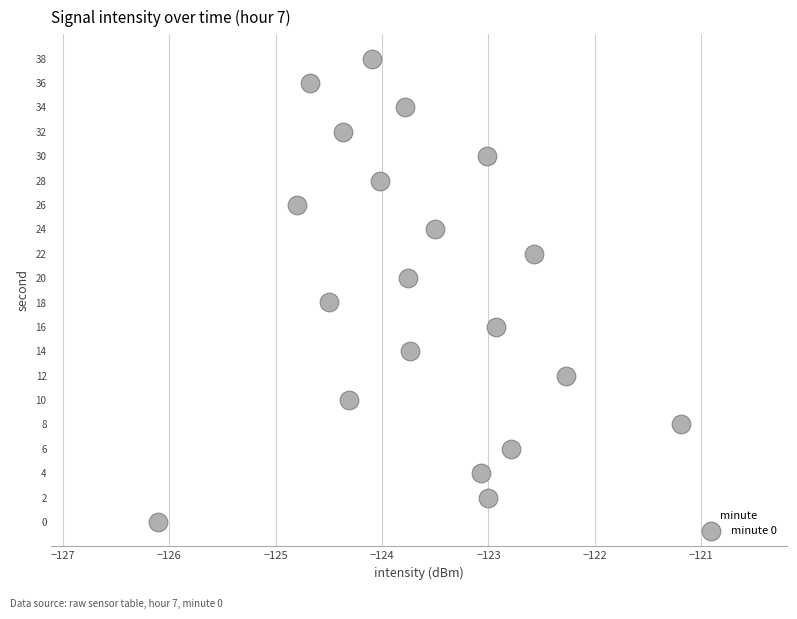

What is the range of Y values (max minus min)?

38